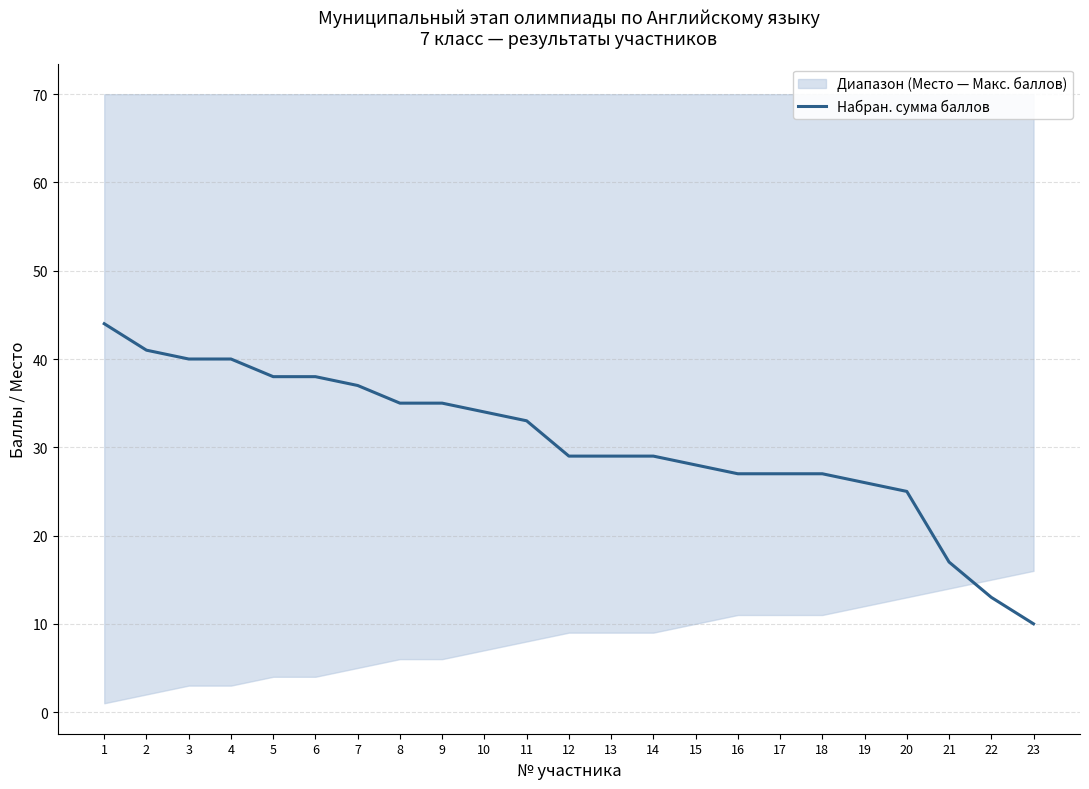

What is the change in value from 6 to 11?

-5